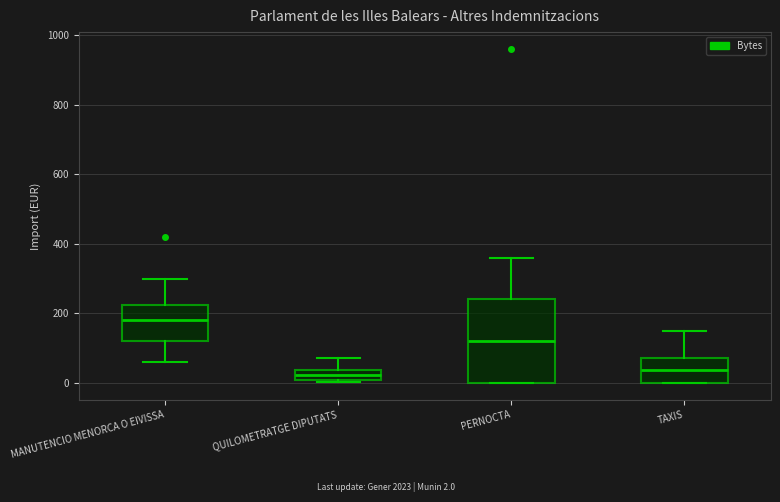

Where does the upper whisker of the box for MANUTENCIO MENORCA O EIVISSA end on the y-axis? The values are not printed on the chart, so give them approximately, as read against the axis.

300